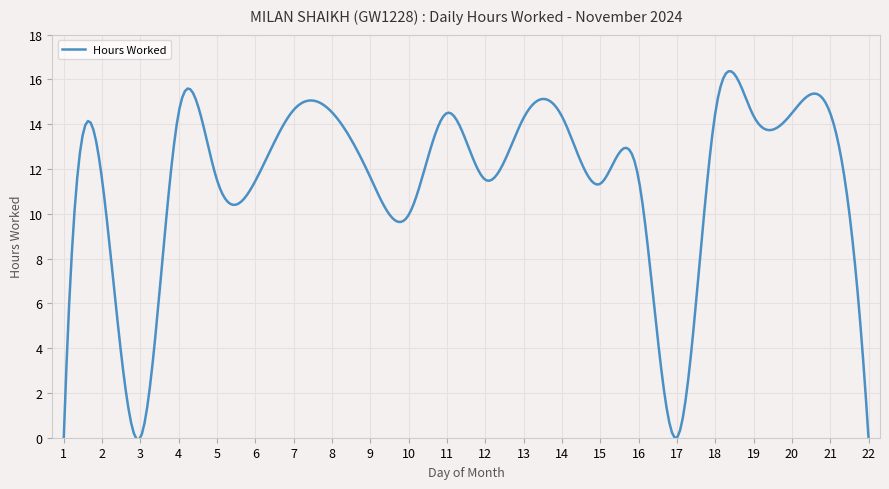

What is the greatest value displayed?

16.4